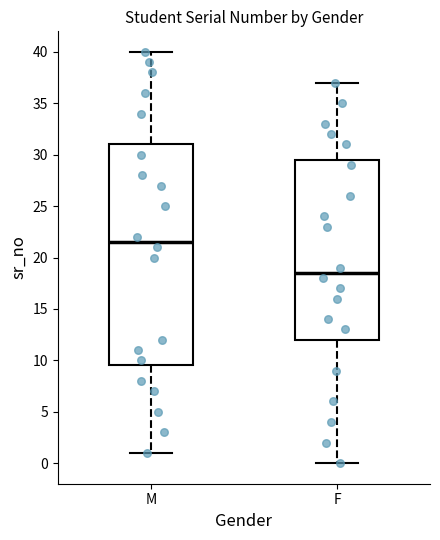

Reading left to right, read every box against the y-axis: the position of its median line, the range the box covers, and the ends of its whiskers. The values are not printed on the chart, so give them approximately, as read against the axis.

M: median 21.5, box 9.5 to 31.0, whiskers 1.0 to 40.0
F: median 18.5, box 12.0 to 29.5, whiskers 0.0 to 37.0